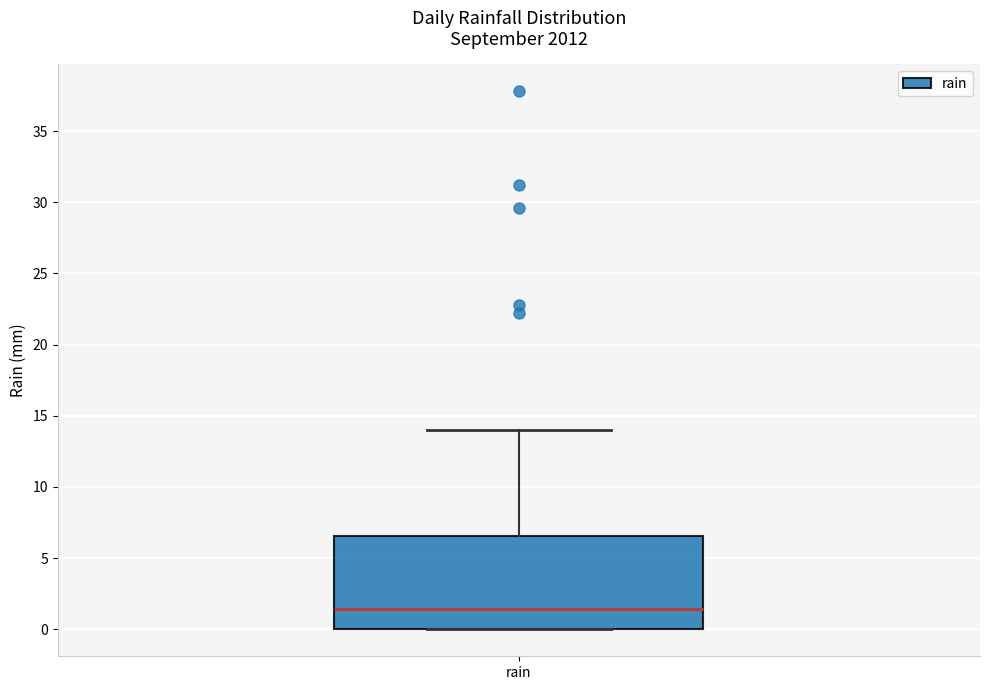

Where is the upper edge of the box for rain on the y-axis? The values are not printed on the chart, so give them approximately, as read against the axis.

6.5